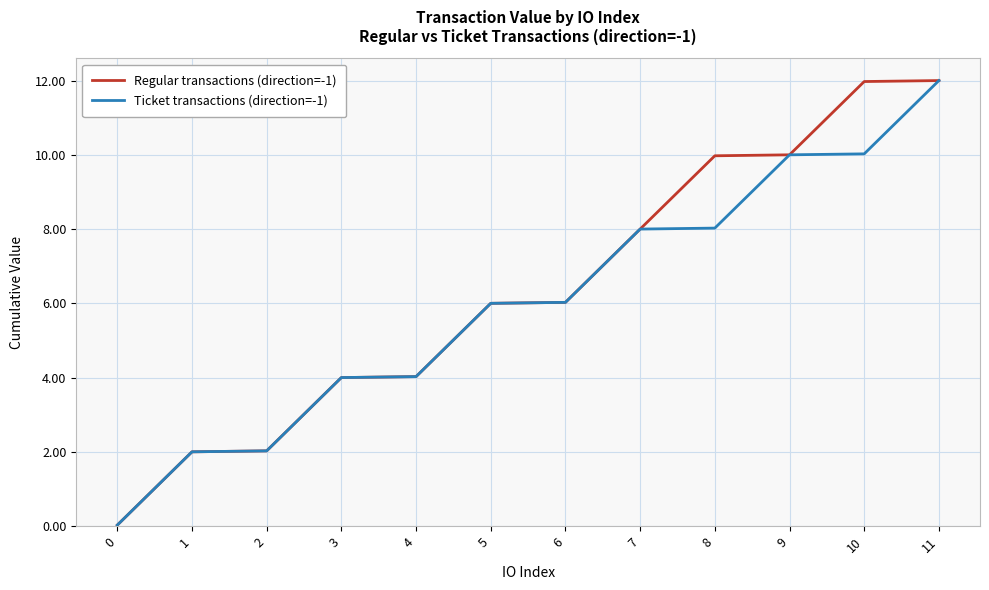

Between 5 and 8, which series saw the biggest shift?

Regular transactions (direction=-1)